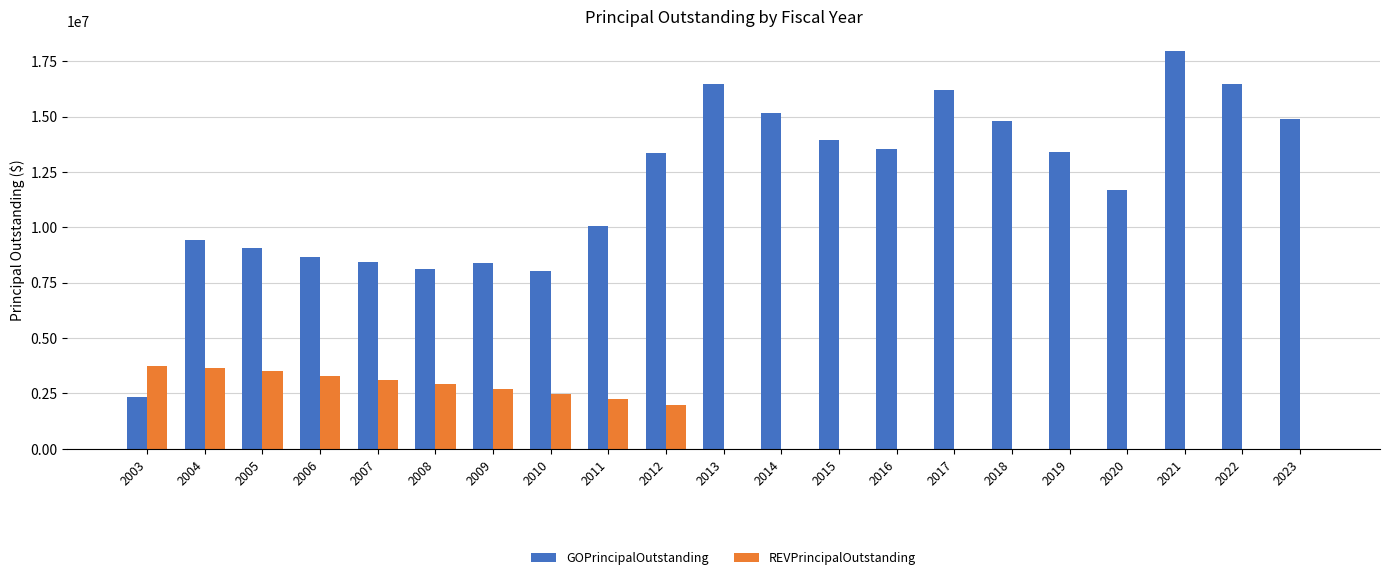

What is the total value across all series at 2007?

11540000